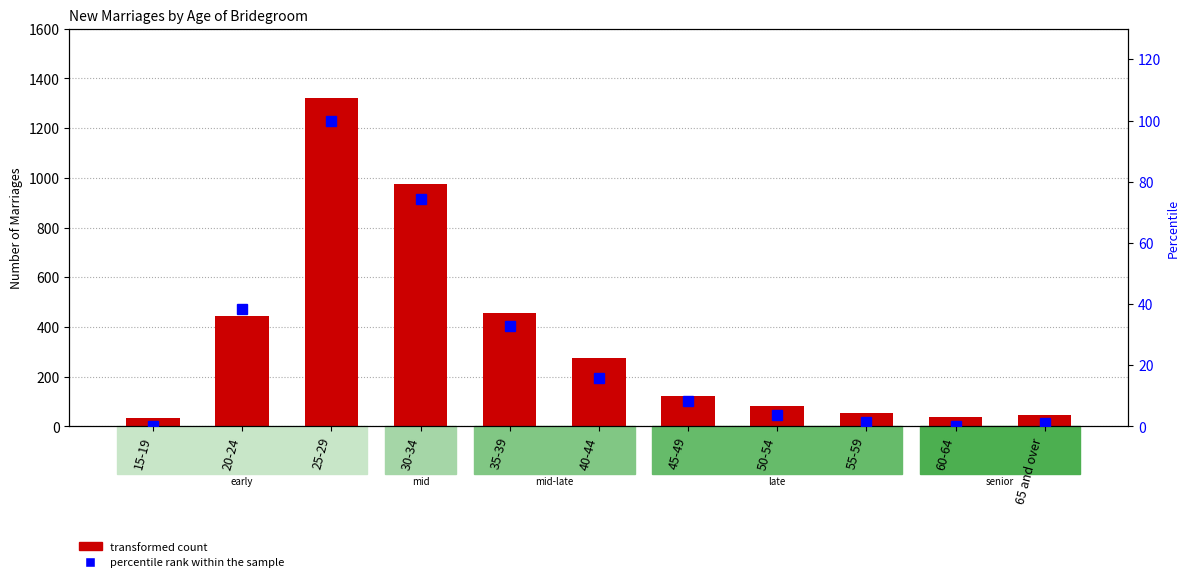

What position from the left is 55-59?

9